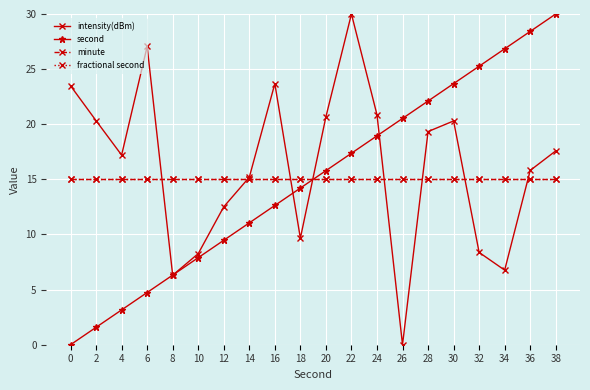

List the labels in order of minute value, largest first.

0, 2, 4, 6, 8, 10, 12, 14, 16, 18, 20, 22, 24, 26, 28, 30, 32, 34, 36, 38